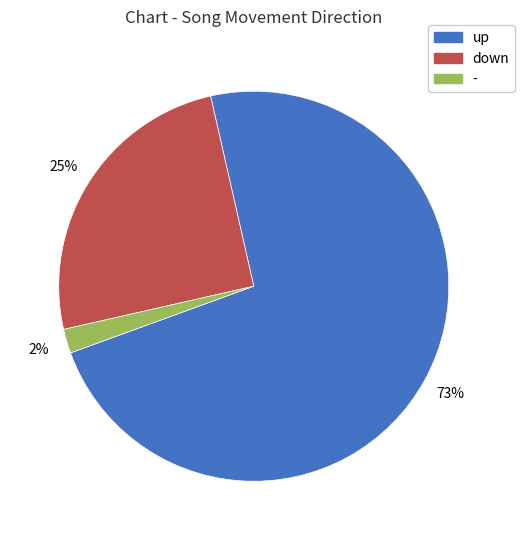

Between up and down, which is larger?

up